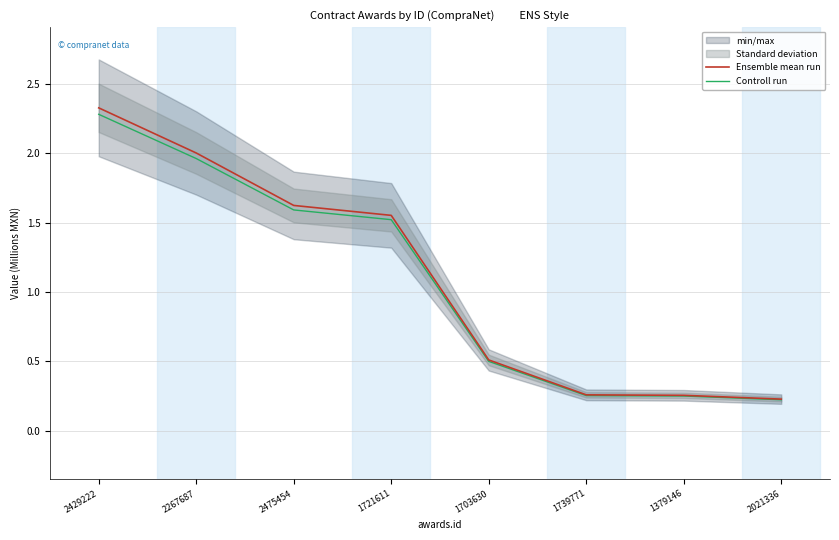

List the labels in order of Ensemble mean run value, smallest first.

2021336, 1379146, 1739771, 1703630, 1721611, 2475454, 2267687, 2429222